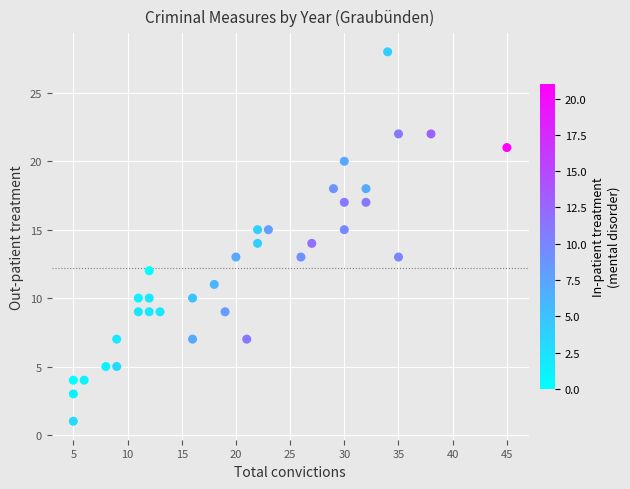

What is the range of X values (max minus min)?

40